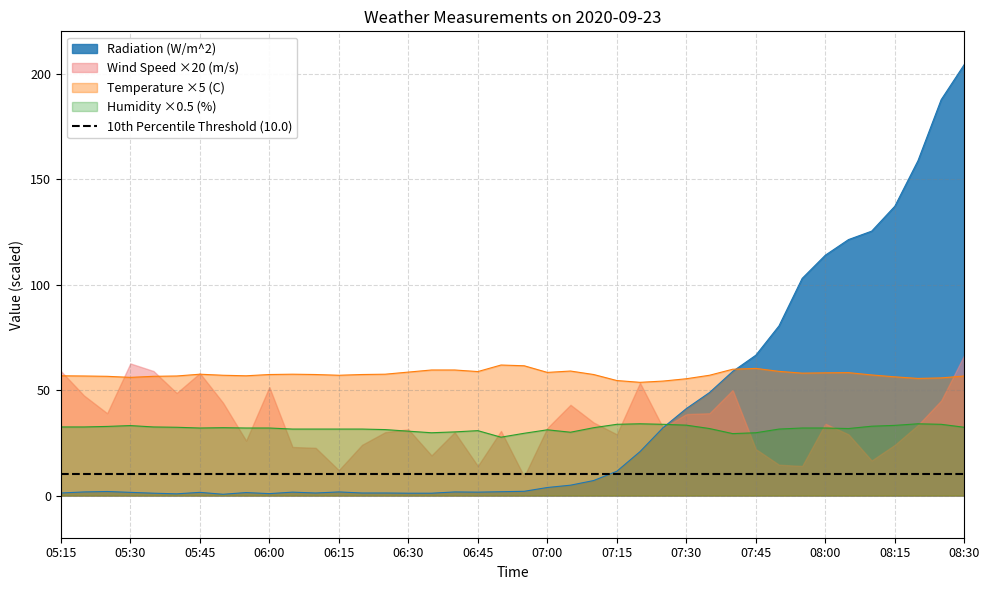

Which series has the largest range (max minus min)?

Radiation (W/m^2)